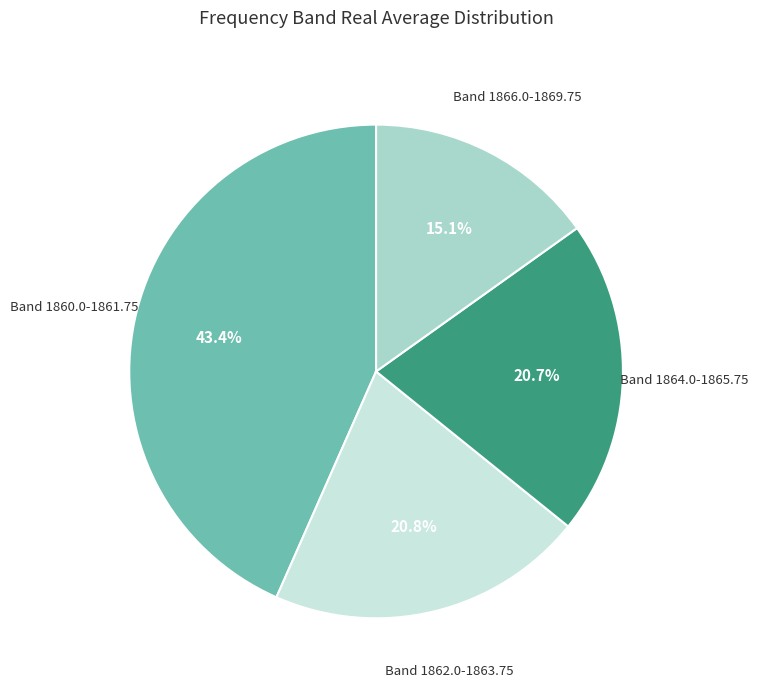

Is there any slice that represents more than half of the pie?

No